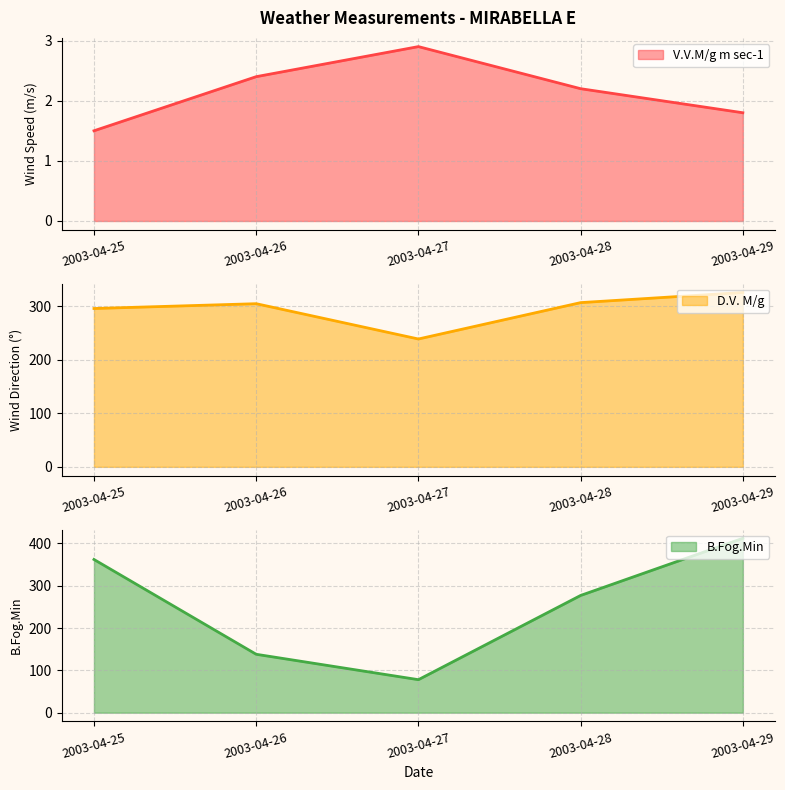

Where does the D.V. M/g series first go above 305?

2003-04-28